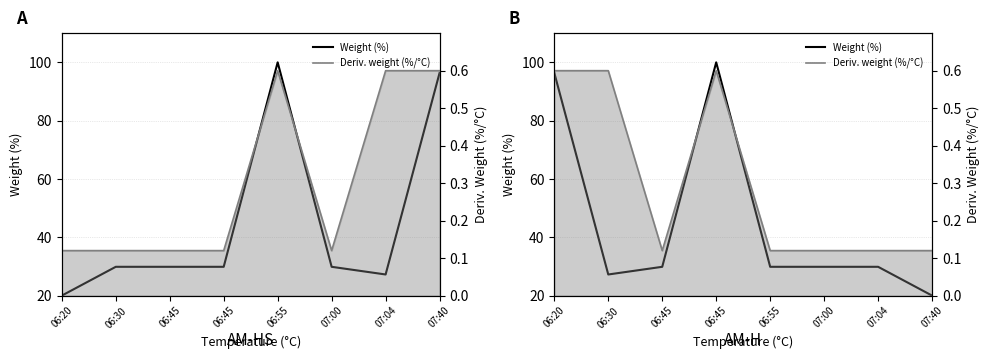

Count the number of categories in the chart.

8